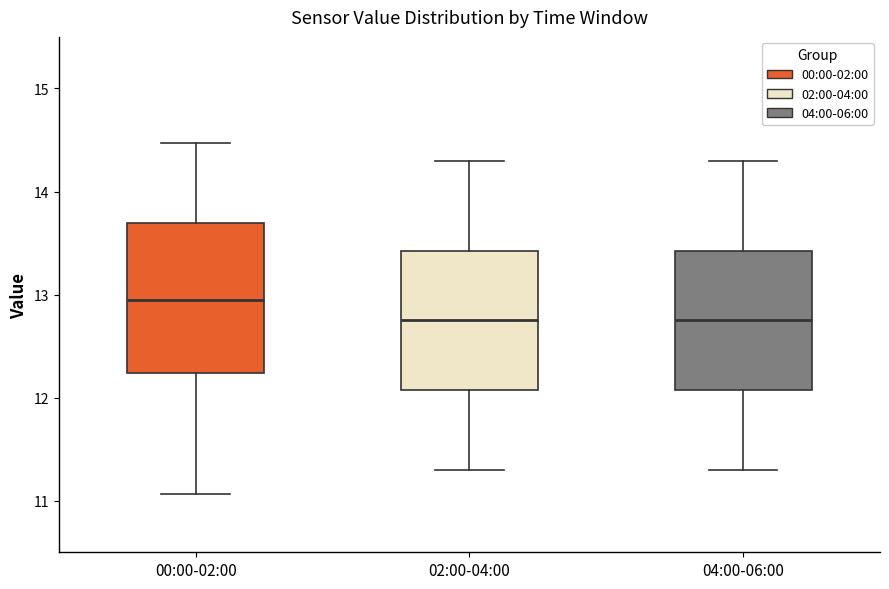

Which box is the tallest, from its lower edge to its upper edge?

00:00-02:00